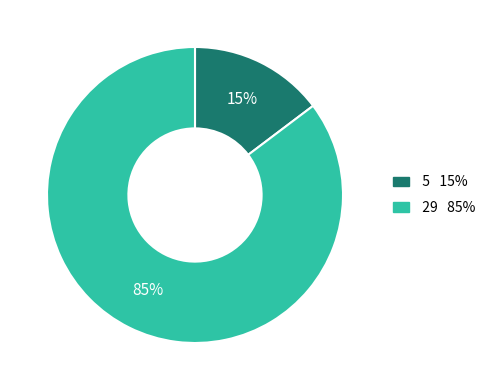

Do 29 and 5 together represent more than half of the pie?

Yes